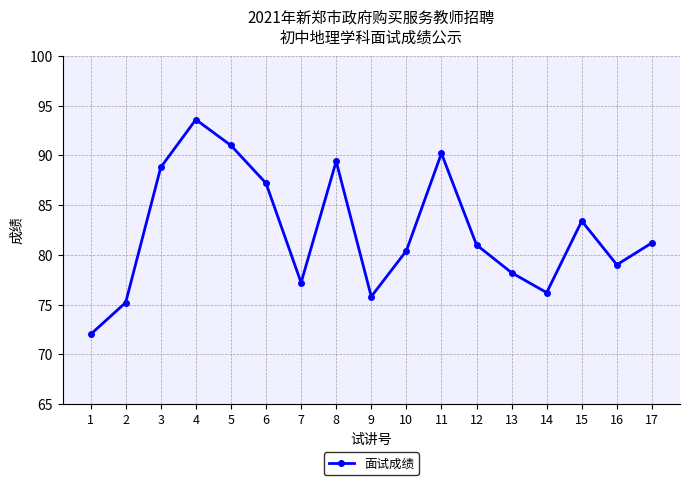

What is the difference between the maximum and minimum values?

21.6